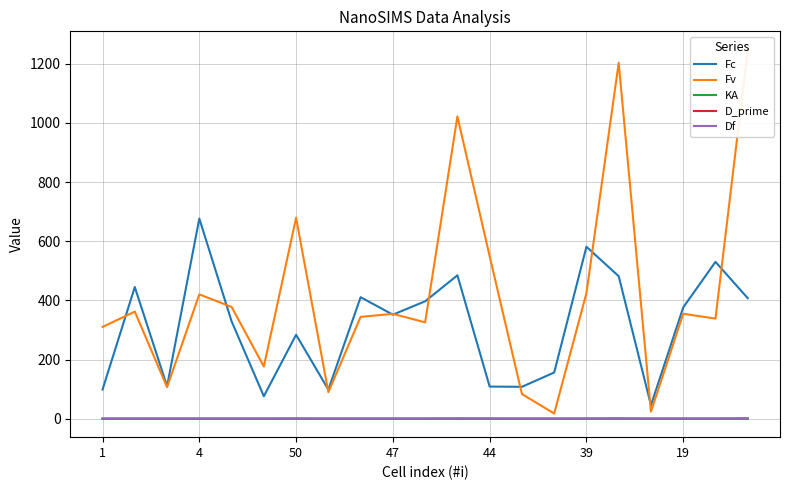

True or false: KA and Fc cross at least once.

False